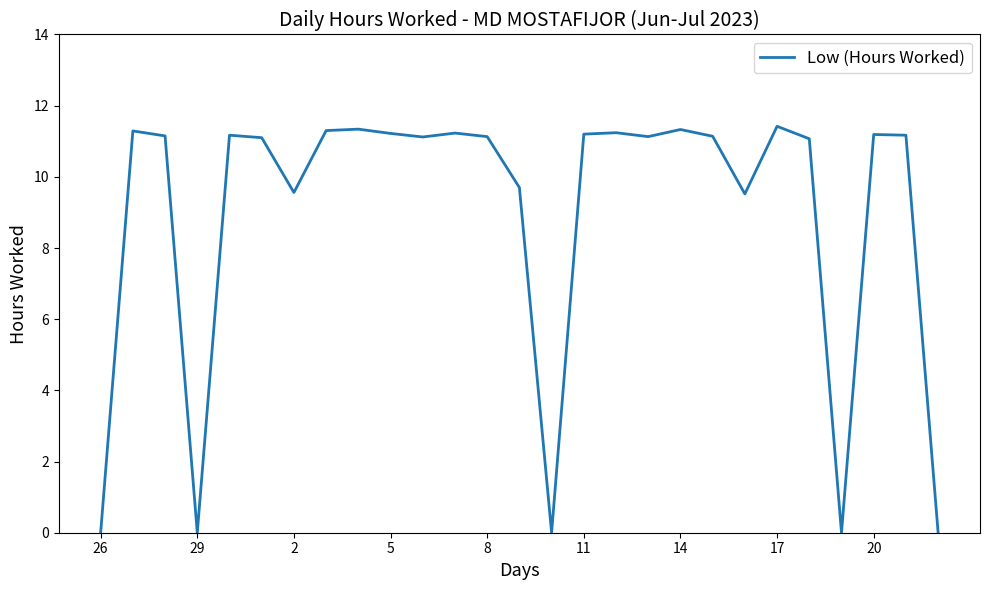

What is the maximum value shown in the chart?

11.4